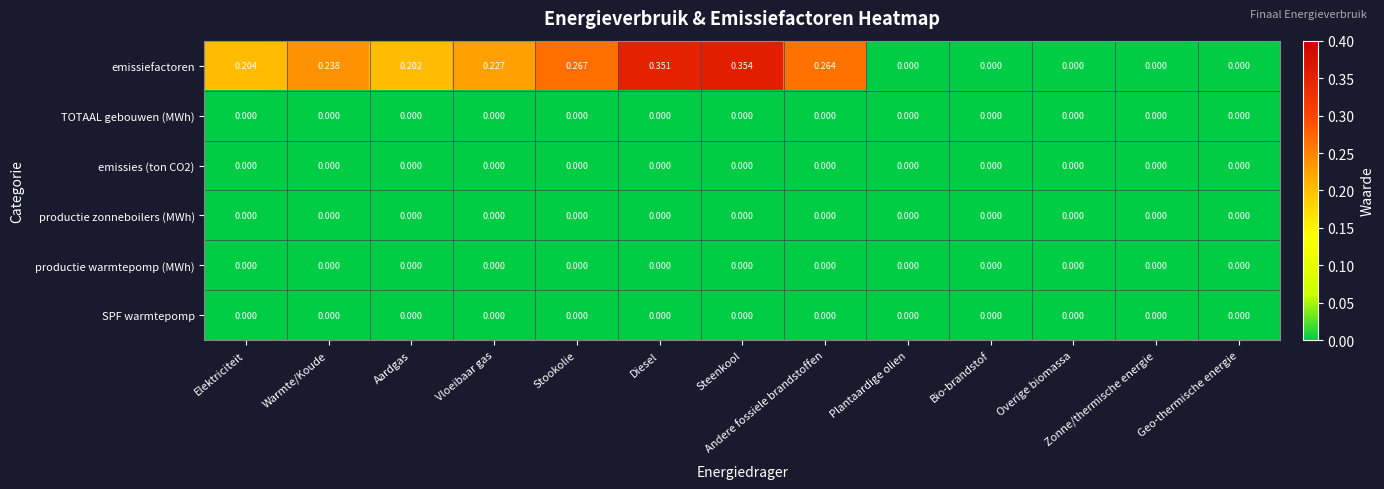

At which category does the chart reach its peak across all series?

Steenkool